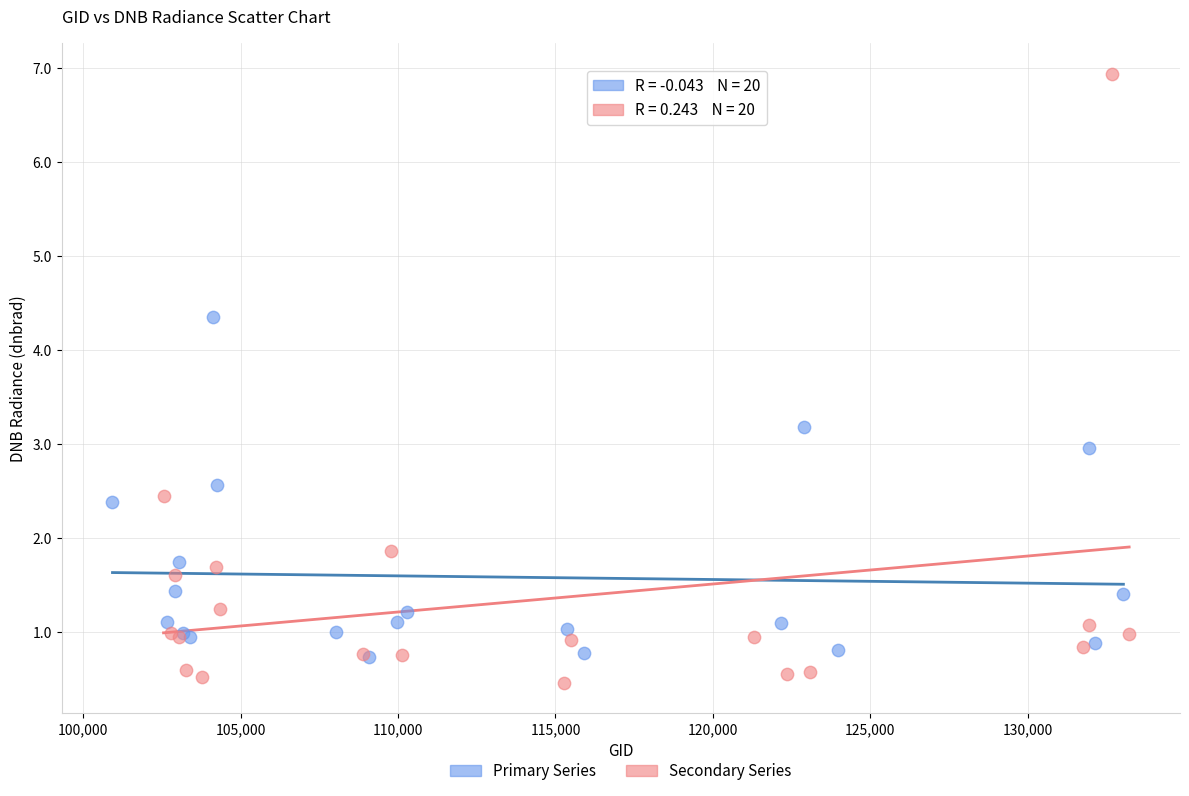

Which series contains the highest Y value?

Secondary Series